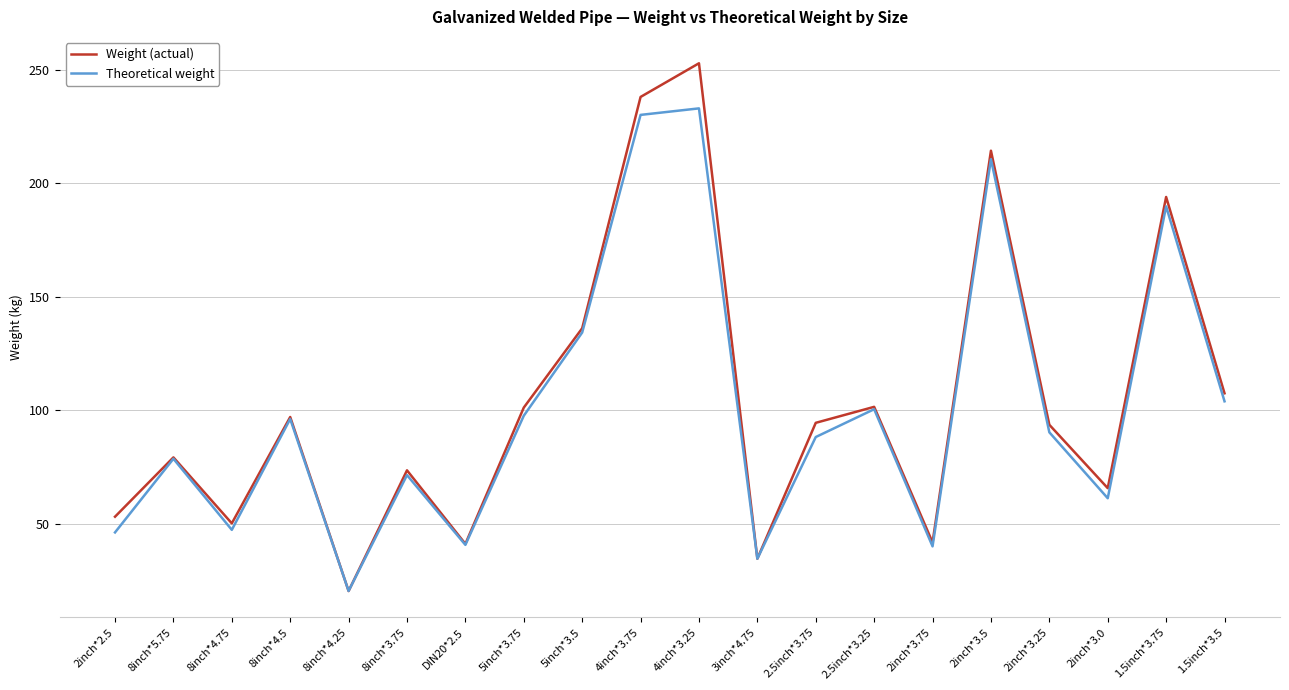

The value of Theoretical weight at 2.5inch*3.25 is 164.6. True or false?

False